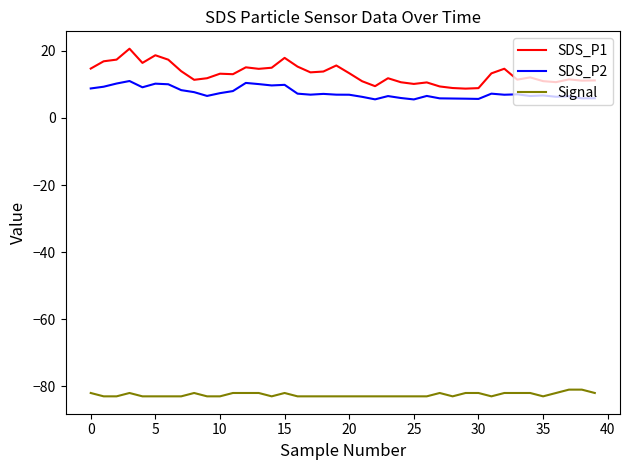

Rank the series by their maximum value, from highest to lowest.

SDS_P1, SDS_P2, Signal